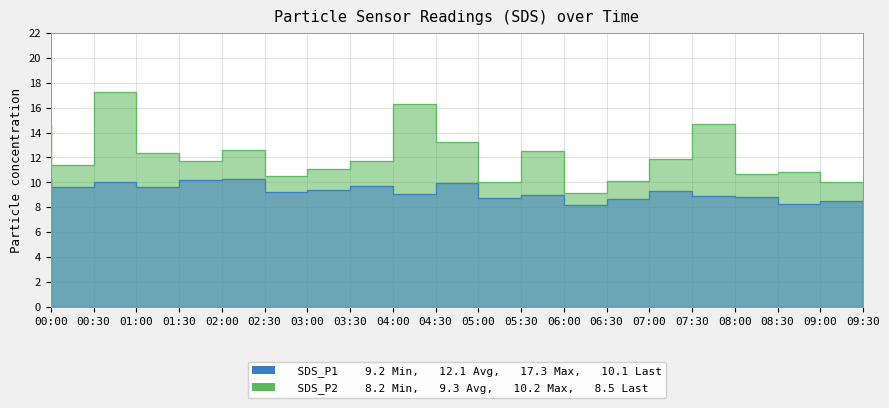

In SDS_P2, how many points are lower than both neighbors (excluding endpoints)?

7